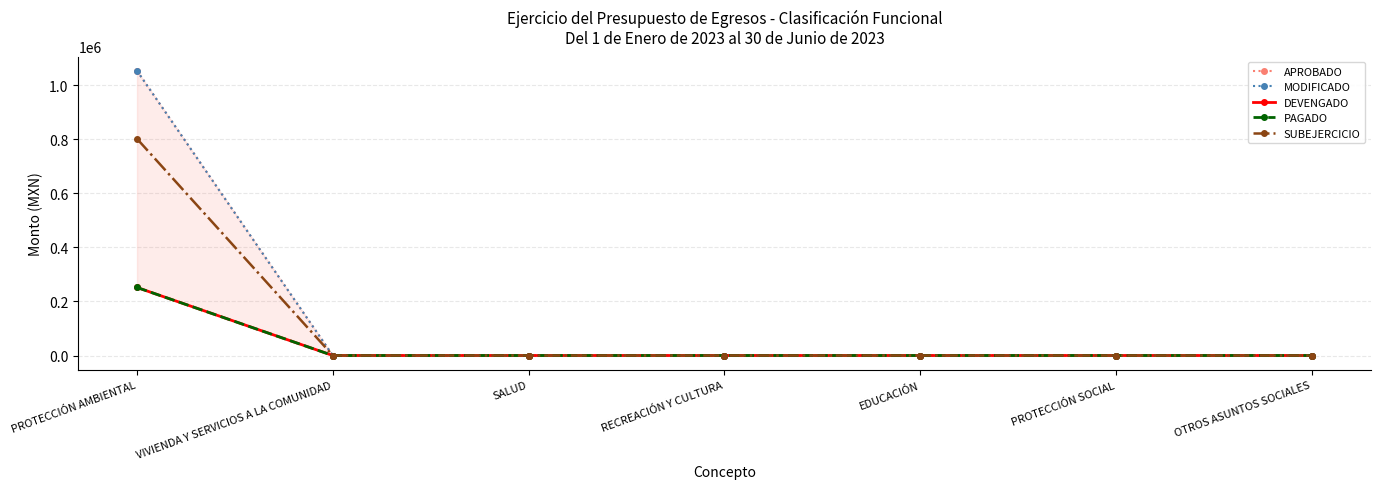

What are all the series names shown in the legend?

APROBADO, MODIFICADO, DEVENGADO, PAGADO, SUBEJERCICIO